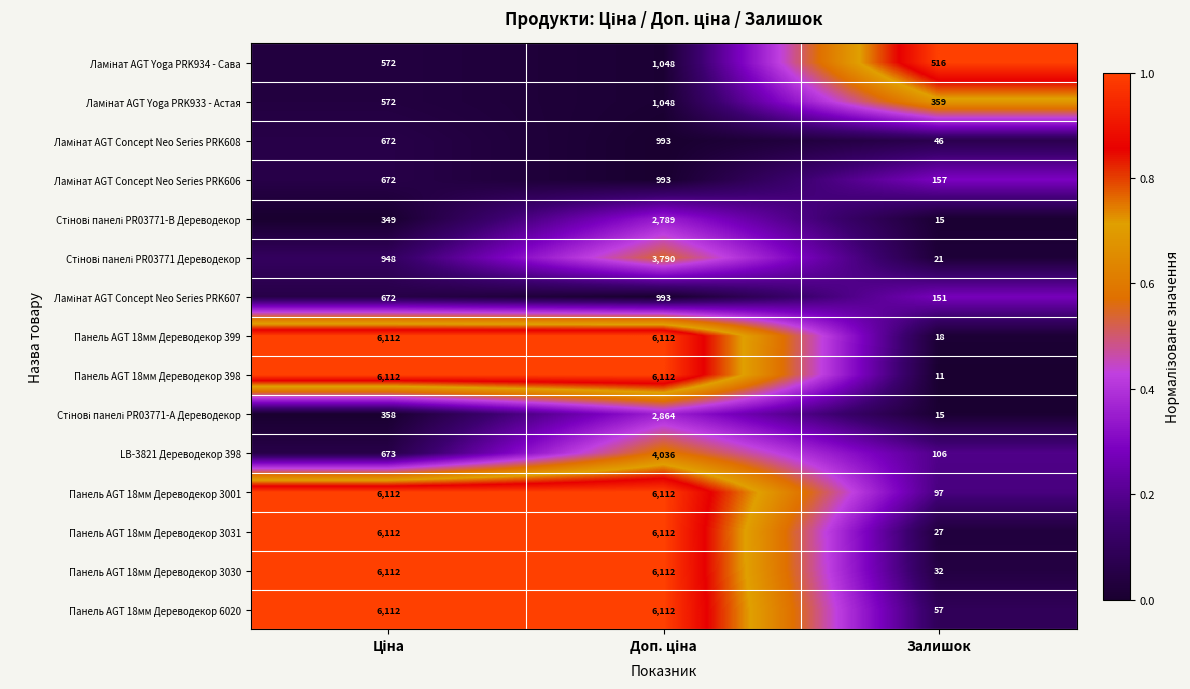

What is the minimum value for Панель AGT 18мм Дереводекор 399?

18